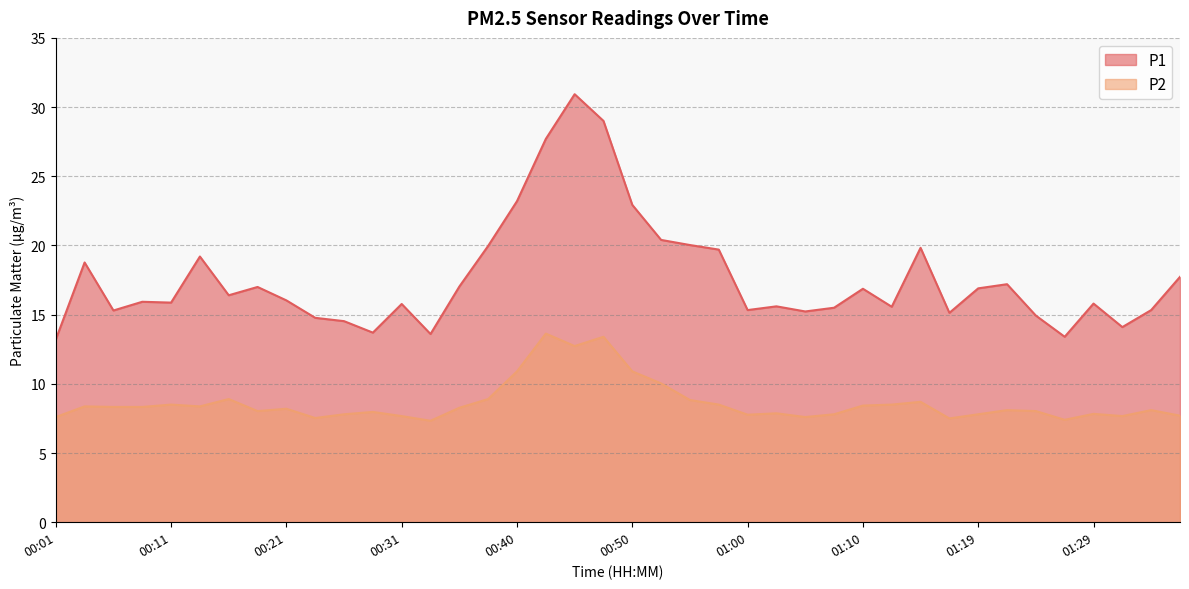

Does the chart display data point markers on the line(s)?

No